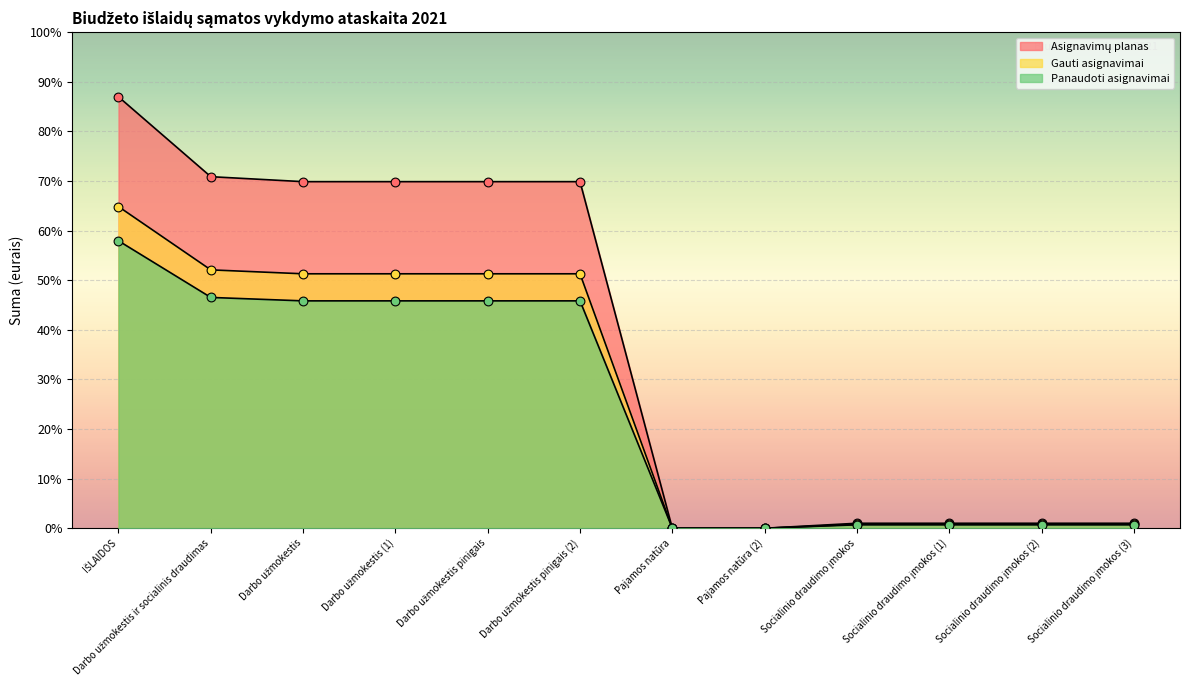

At which category is the sum across all series the highest?

IŠLAIDOS